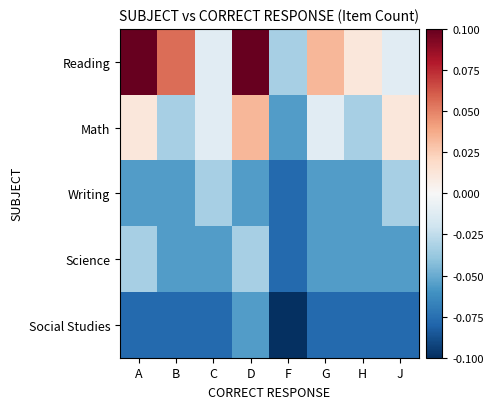

Rank the series at F from highest to lowest value.

Reading, Math, Writing, Science, Social Studies